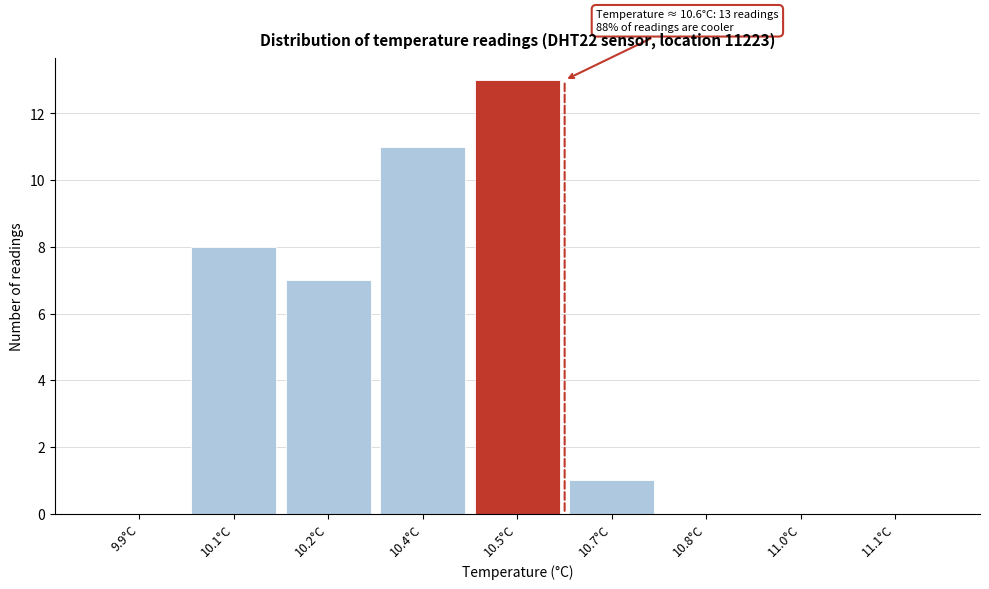

Reading right to left, transcribe all the data shown in this chart.

11.1°C=0	11.0°C=0	10.8°C=0	10.7°C=1	10.5°C=13	10.4°C=11	10.2°C=7	10.1°C=8	9.9°C=0